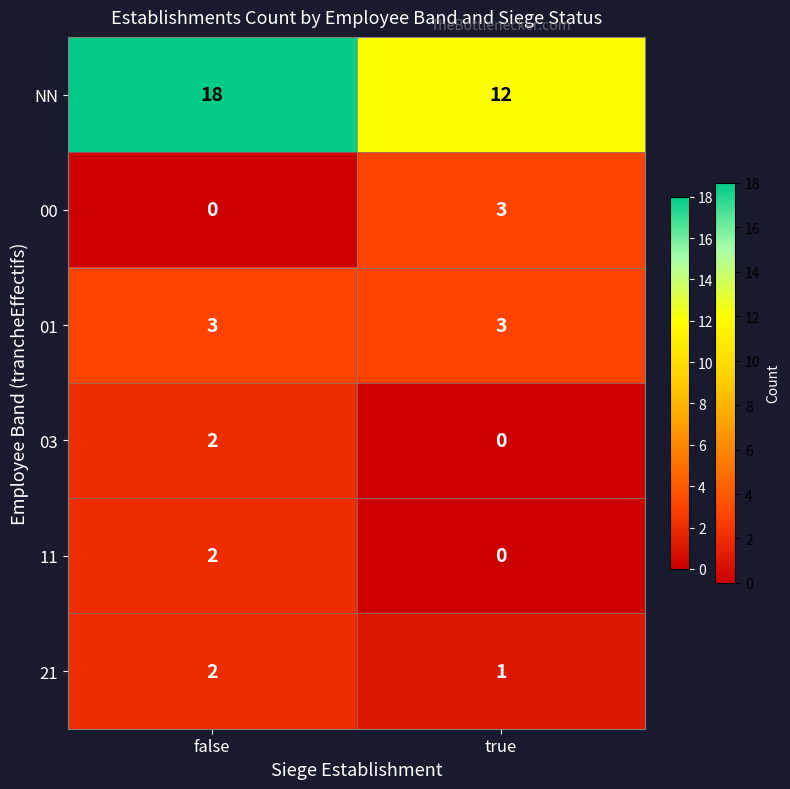

What is the sum of all 01 values?

6